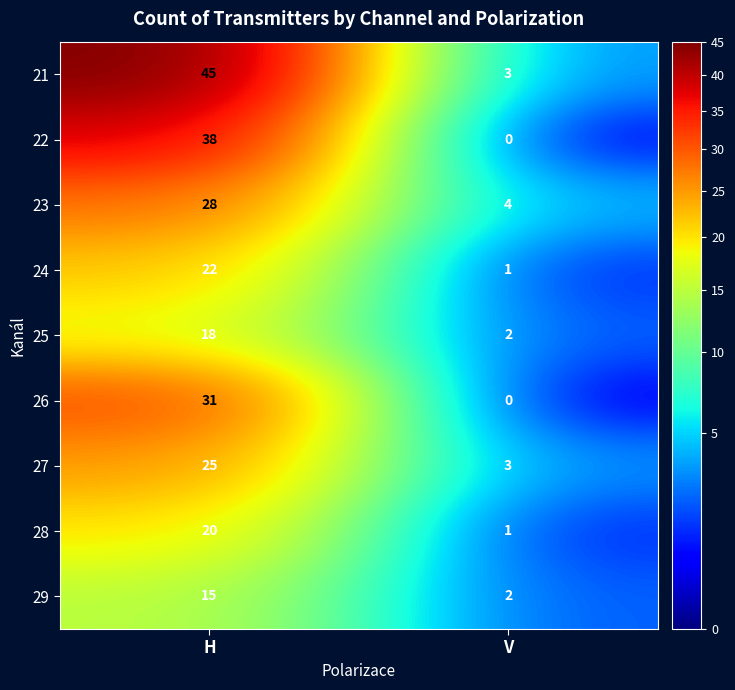

Which series has the widest spread of values?

21